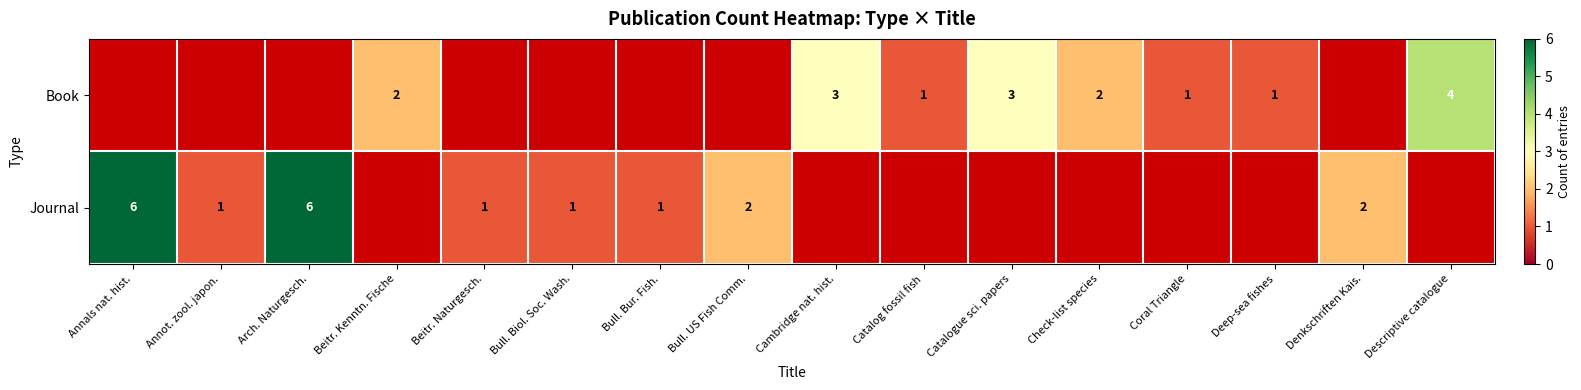

The Journal series shows 0 at Bull. Biol. Soc. Wash.. True or false?

False